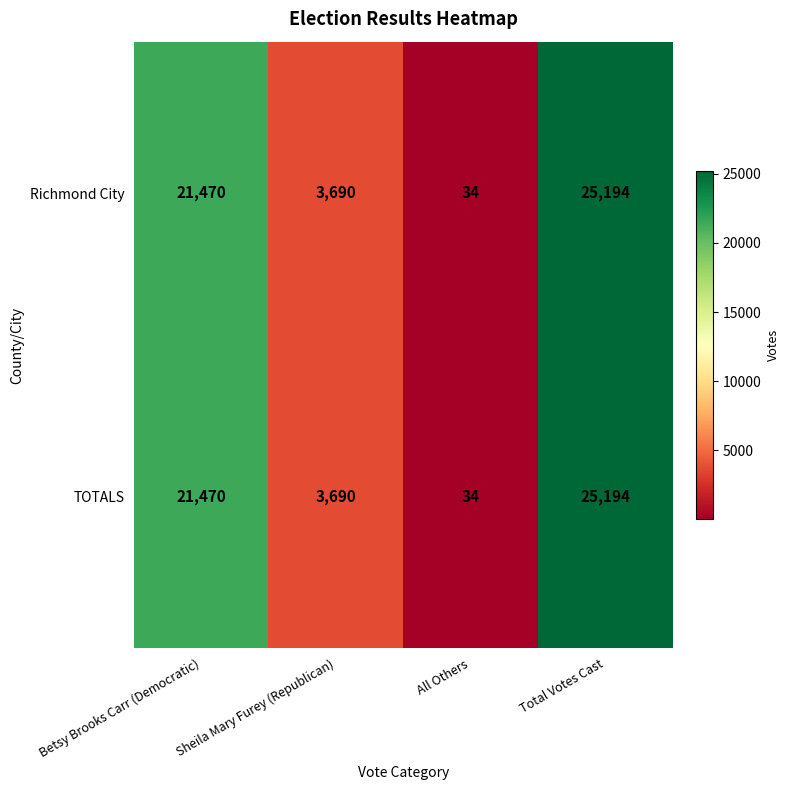

Count the Richmond City values in the range 3690 to 25194.

3